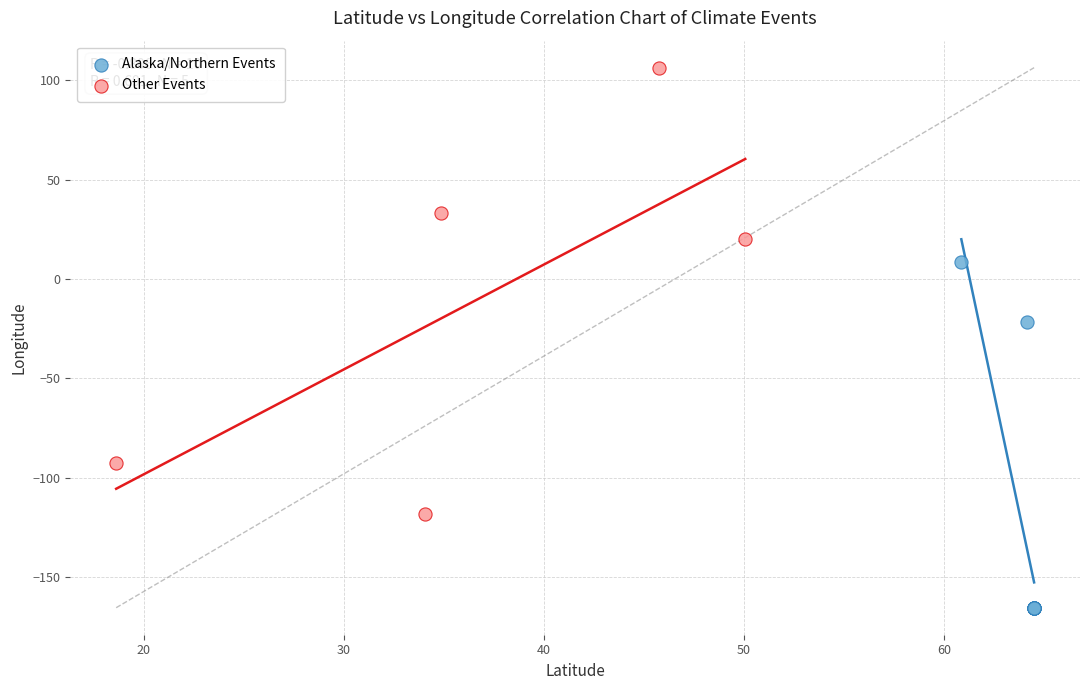

Which series reaches the maximum Y coordinate?

Other Events